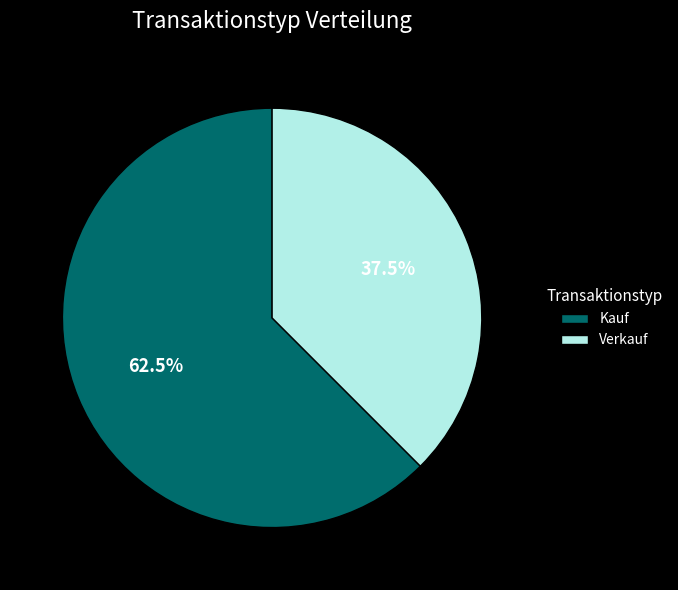

Which slice is the smallest?

Verkauf